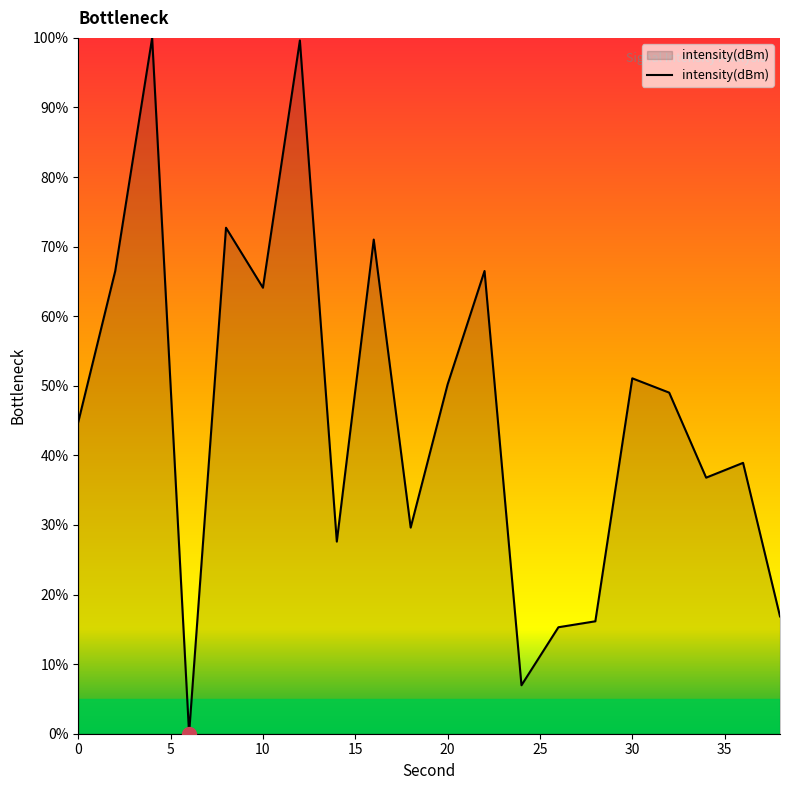

What is the greatest value displayed?

100.0